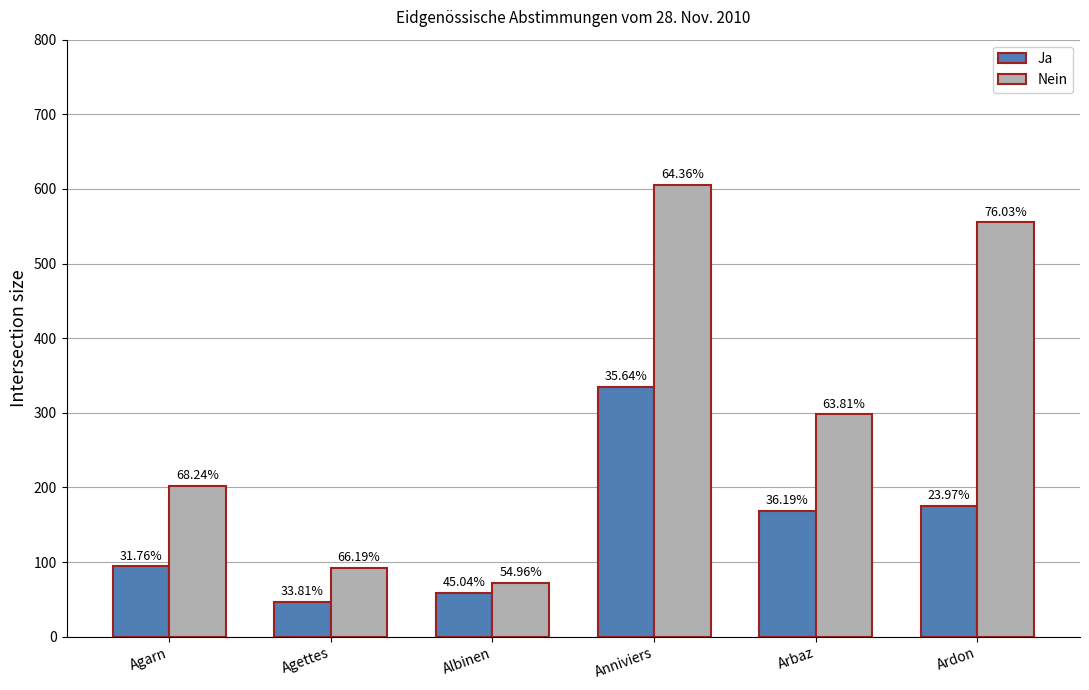

Reading left to right, transcribe all the data shown in this chart.

Ja: Agarn=94	Agettes=47	Albinen=59	Anniviers=335	Arbaz=169	Ardon=175
Nein: Agarn=202	Agettes=92	Albinen=72	Anniviers=605	Arbaz=298	Ardon=555